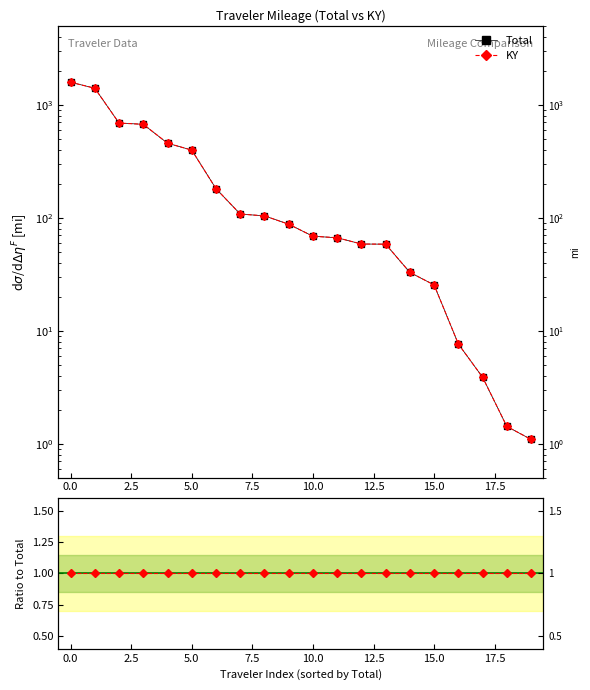

Read the KY value at 18.

1.4